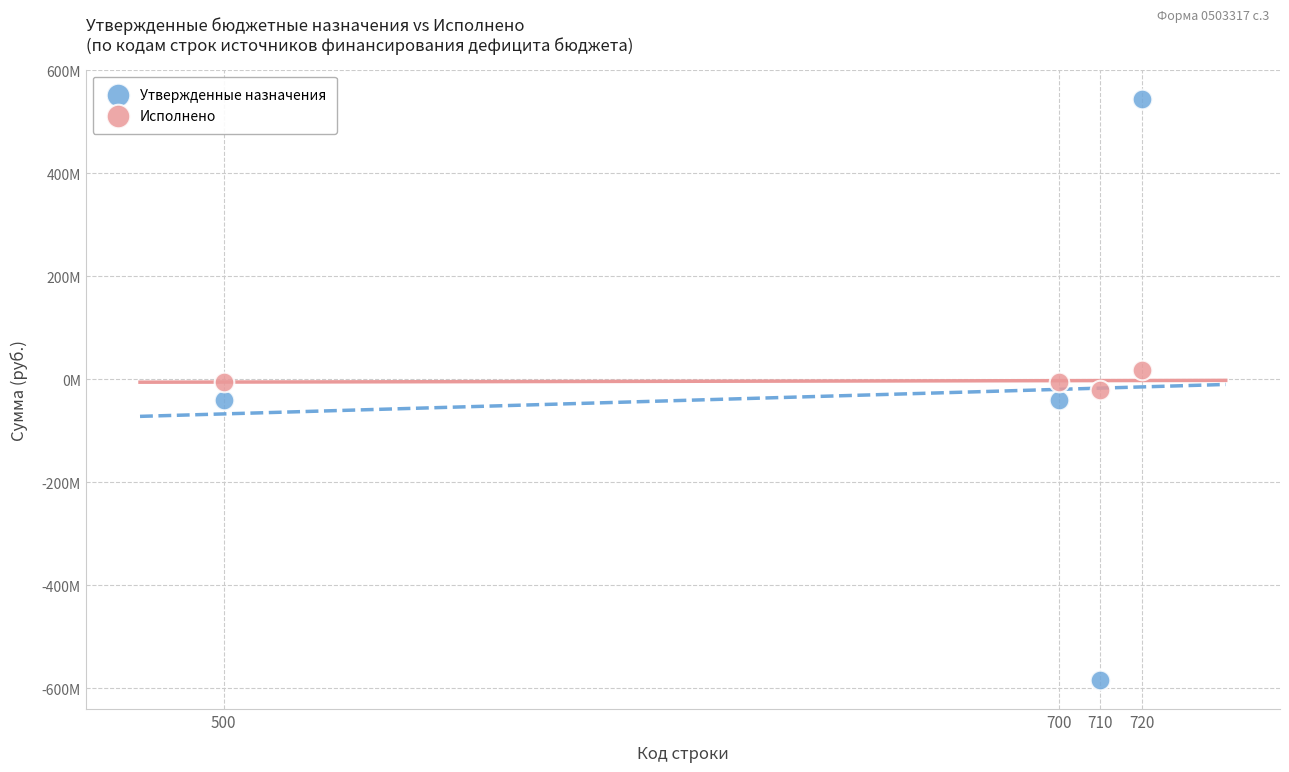

What are all the series names shown in the legend?

Утвержденные назначения, Исполнено